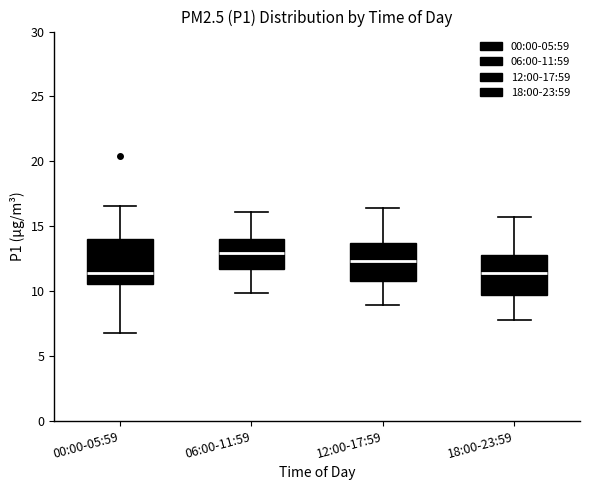

Where does the upper whisker of the box for 12:00-17:59 end on the y-axis? The values are not printed on the chart, so give them approximately, as read against the axis.

16.5